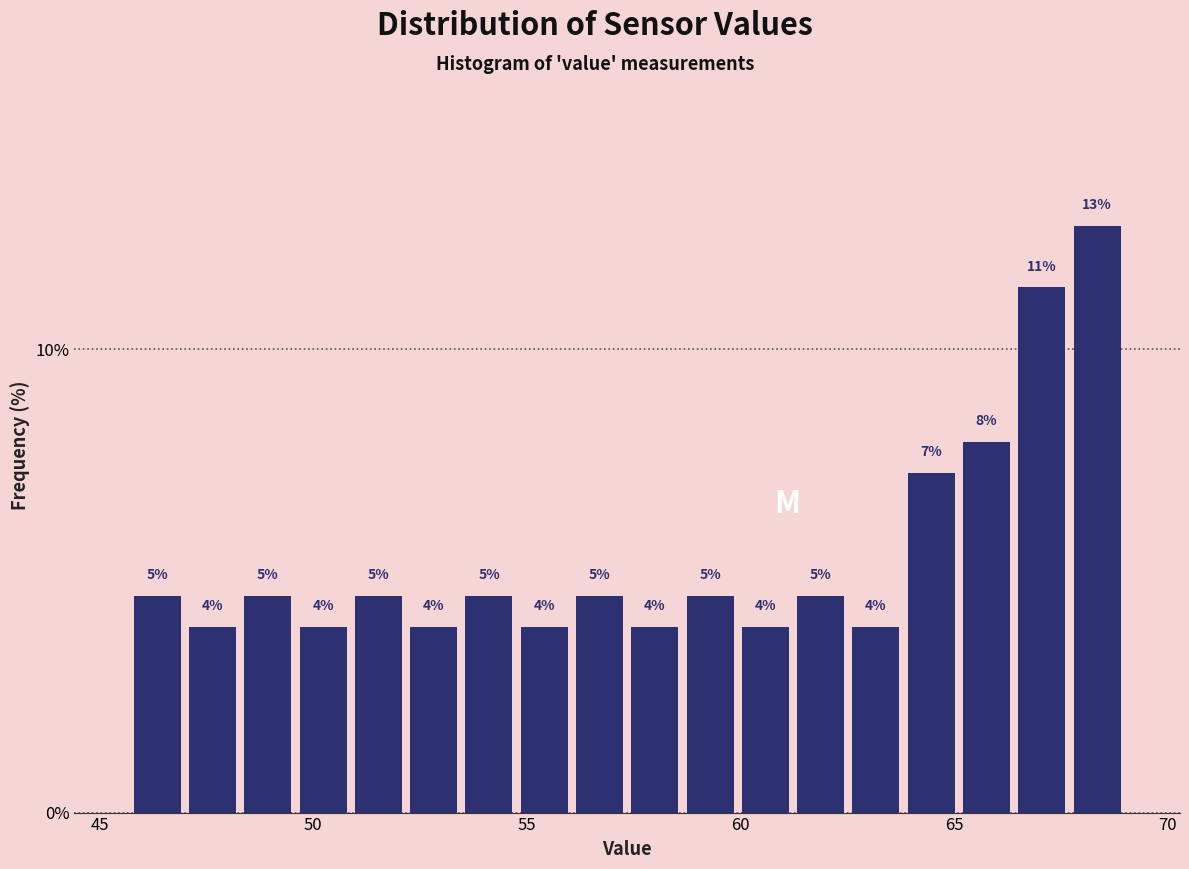

Read against the x-axis, roughly where is the centre of the tallest bar?

68.5